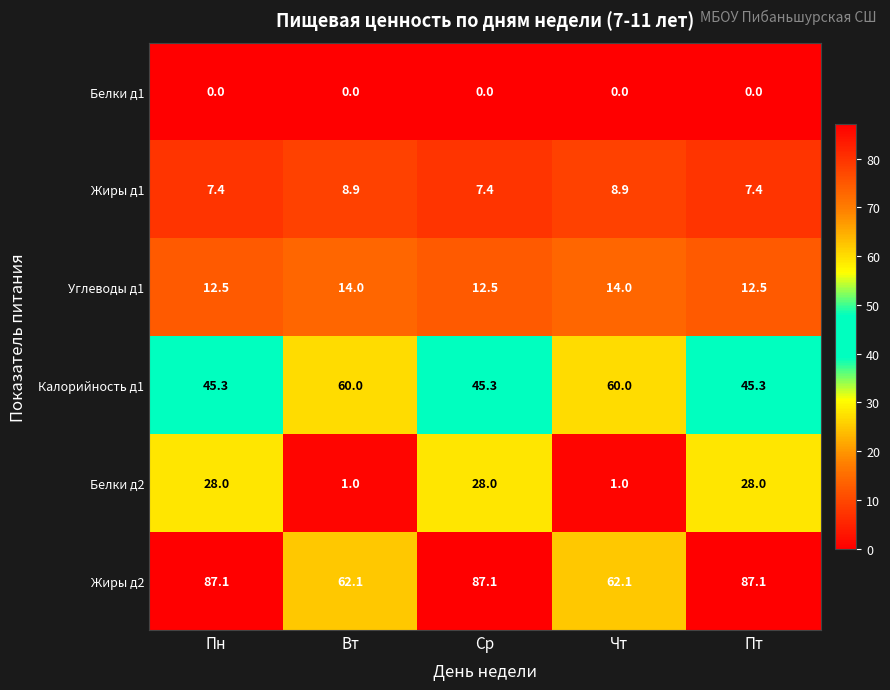

List the series in order of their peak value, highest first.

Жиры д2, Калорийность д1, Белки д2, Углеводы д1, Жиры д1, Белки д1